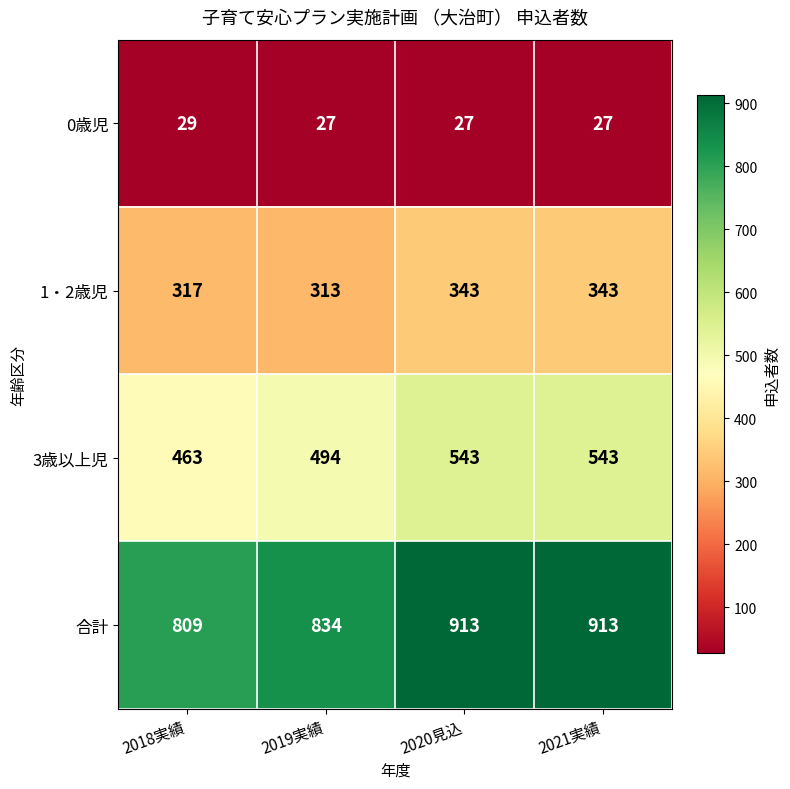

What is the minimum value shown in the chart?

27